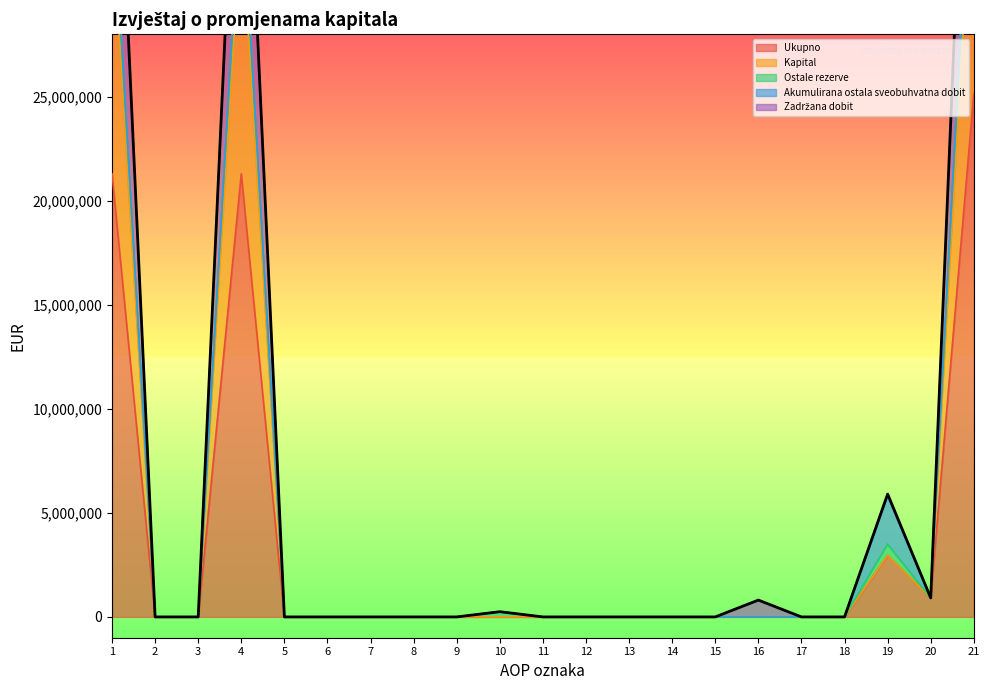

True or false: Ukupno and Zadržana dobit intersect in this chart.

False